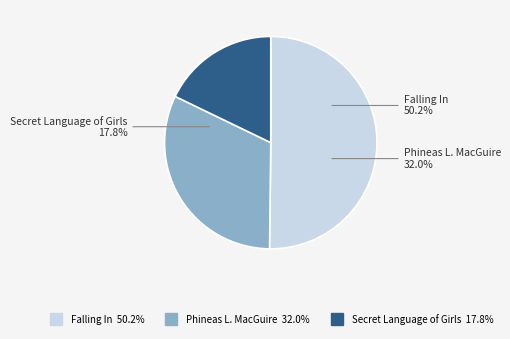

To the nearest percent, what is the average slice percentage?

33%